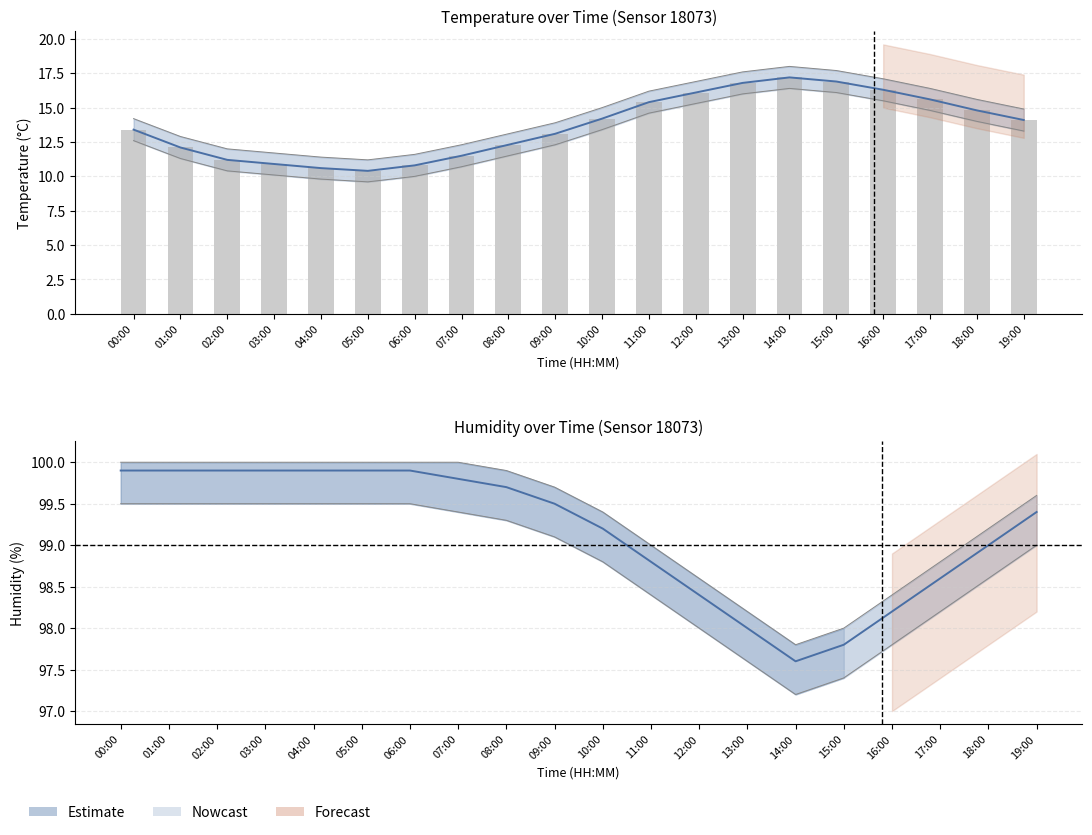

Is the value of hum_lower at 07:00 greater than the value of temp_upper at 17:00?

Yes